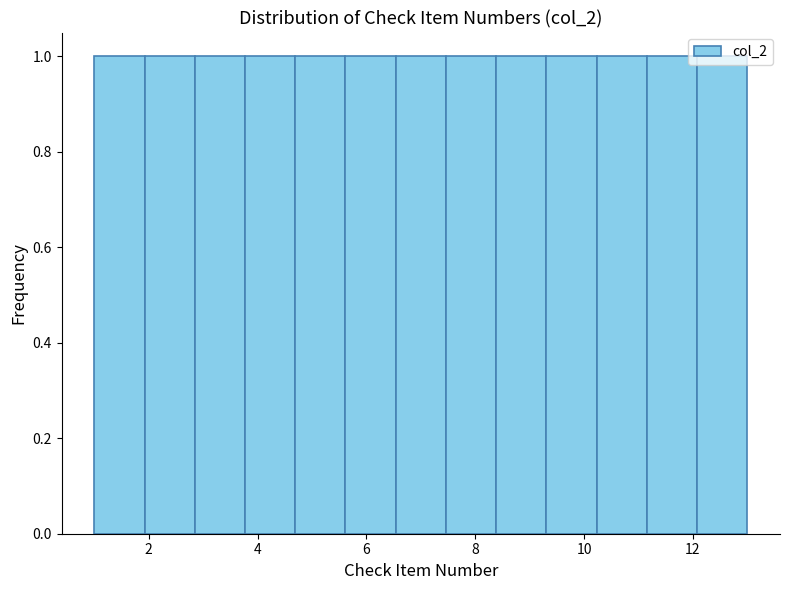

How tall is the bar that spans 2.0 to 2.8 on the x-axis? Neither the bar edges nor the heights are printed on the chart, so give them approximately, as read against the axes.

1